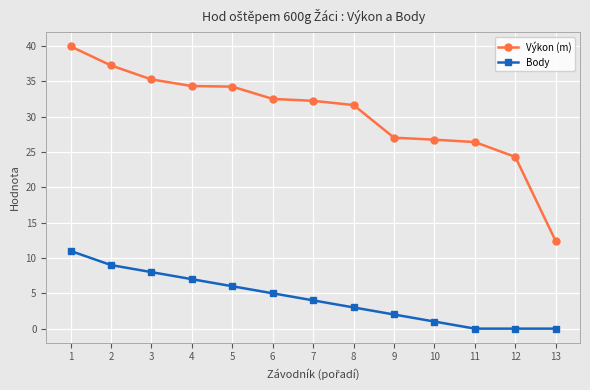

What are all the series names shown in the legend?

Výkon (m), Body